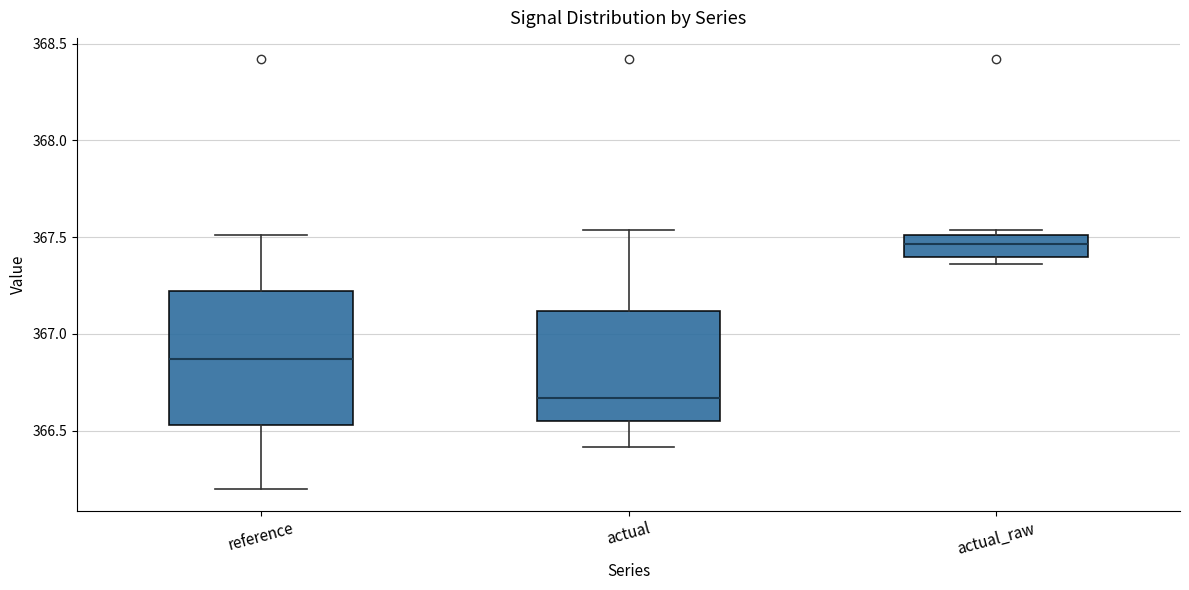

Which box is the tallest, from its lower edge to its upper edge?

reference